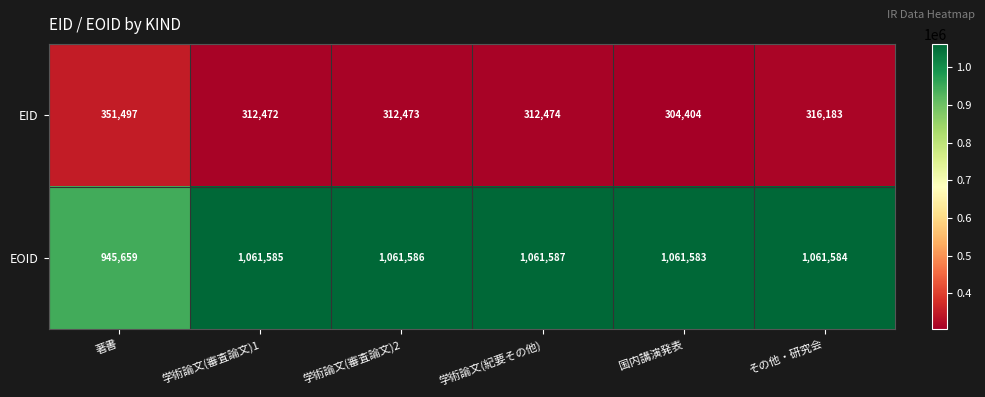

The value of EOID at 著書 is 211627. True or false?

False